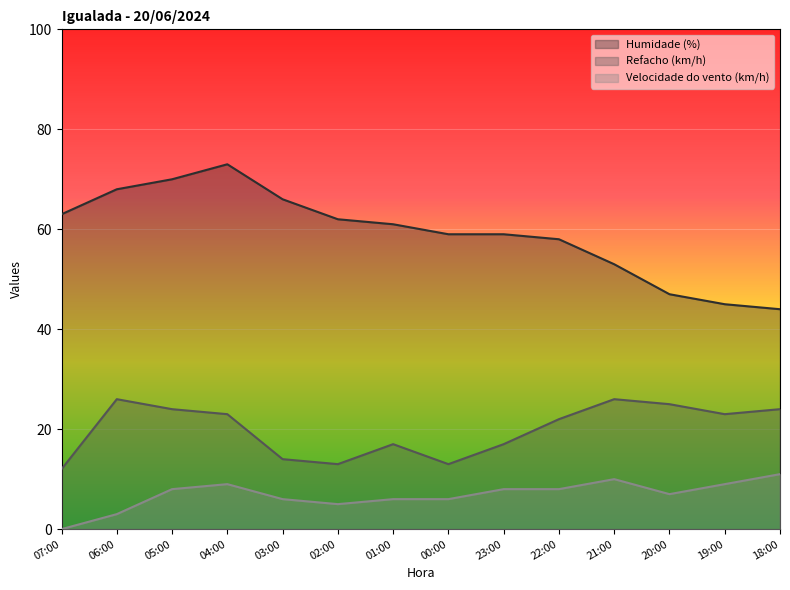

The value of Humidade (%) at 19:00 is 45. True or false?

True